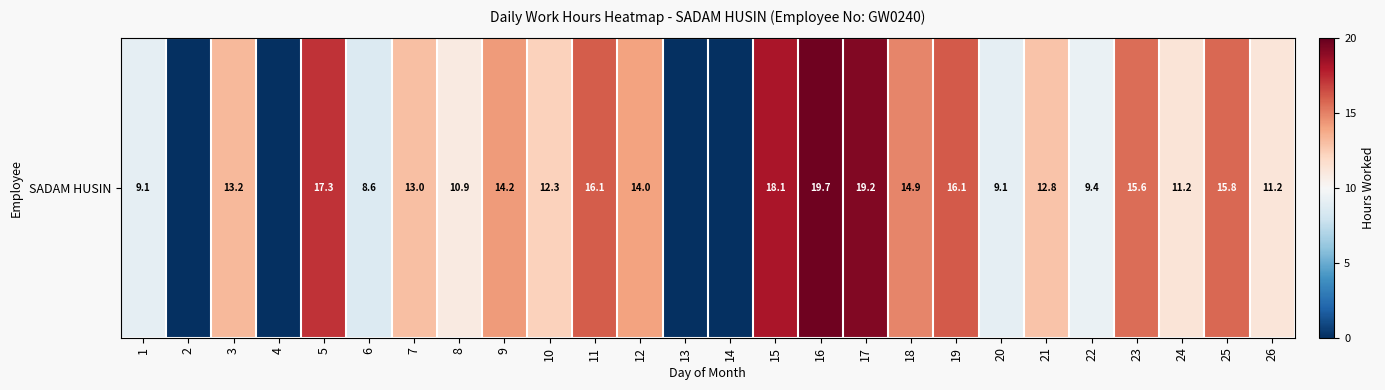

The value at 14 is 0.0. True or false?

True